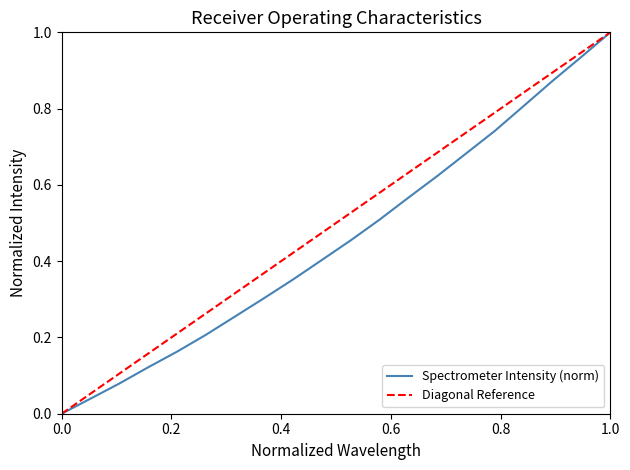

True or false: the data shows 0.6 at 221.3083.

False